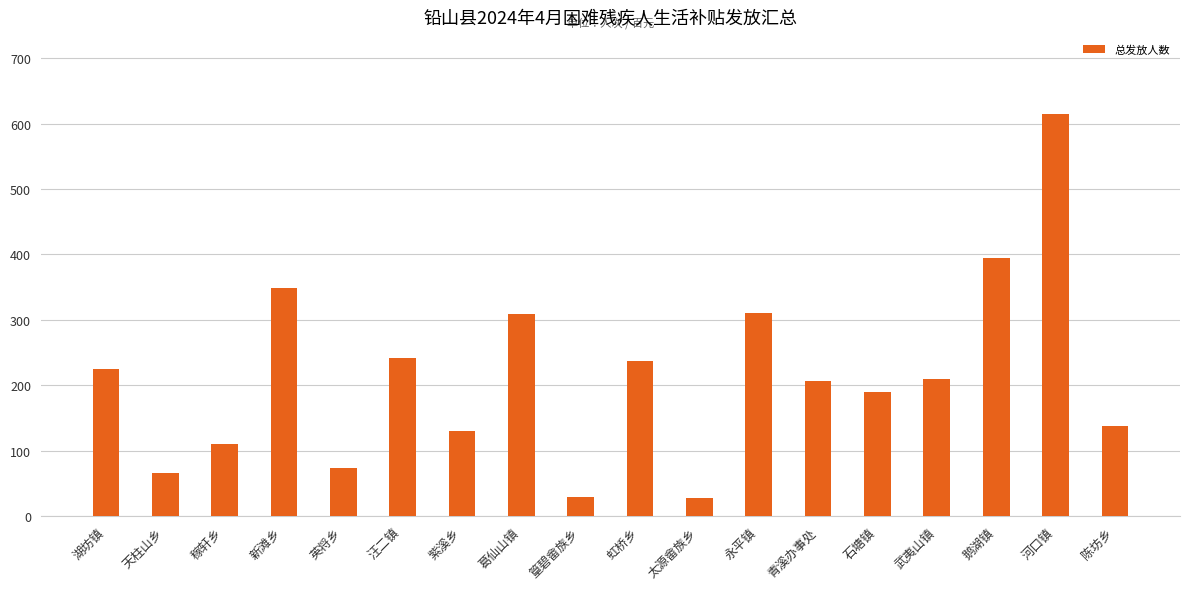

What value does the data have at 稼轩乡, to the nearest 50?

100